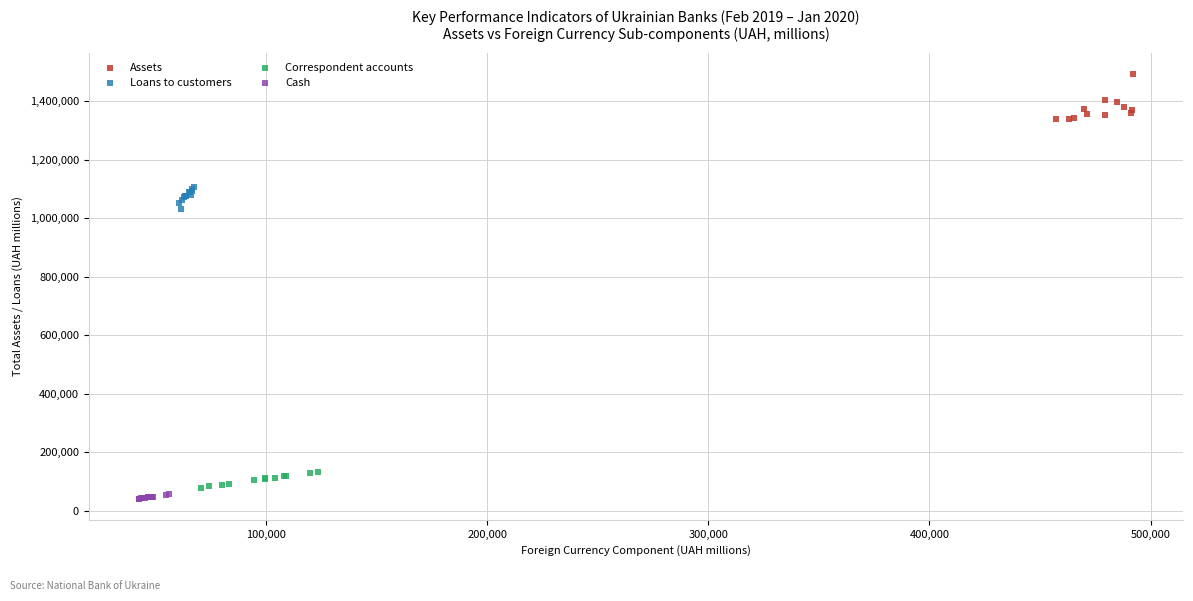

Which series contains the highest Y value?

Assets